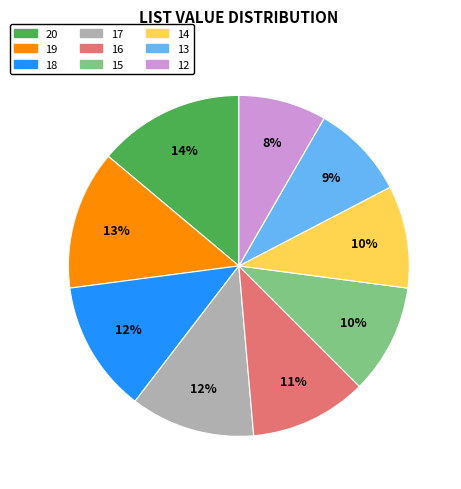

Is it true that 19 is 1% of the pie?

False